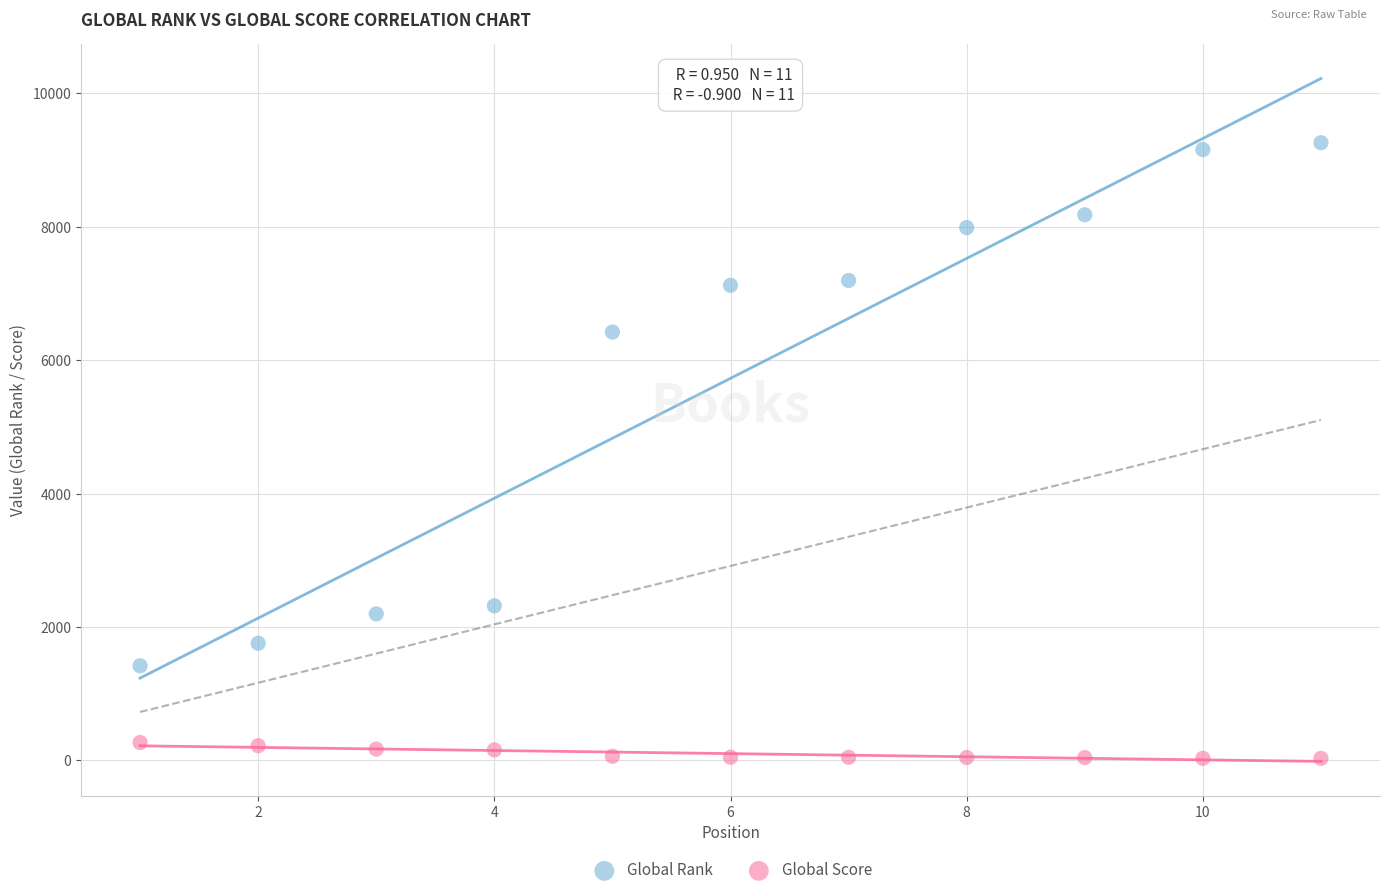

Which series reaches the maximum Y coordinate?

Global Rank